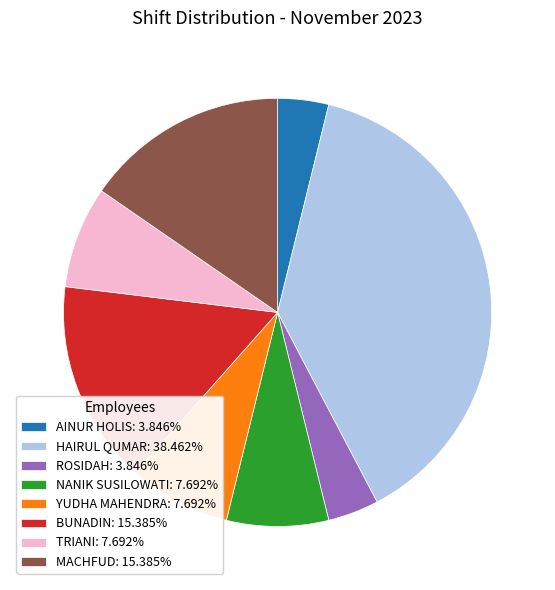

Between AINUR HOLIS and YUDHA MAHENDRA, which is larger?

YUDHA MAHENDRA